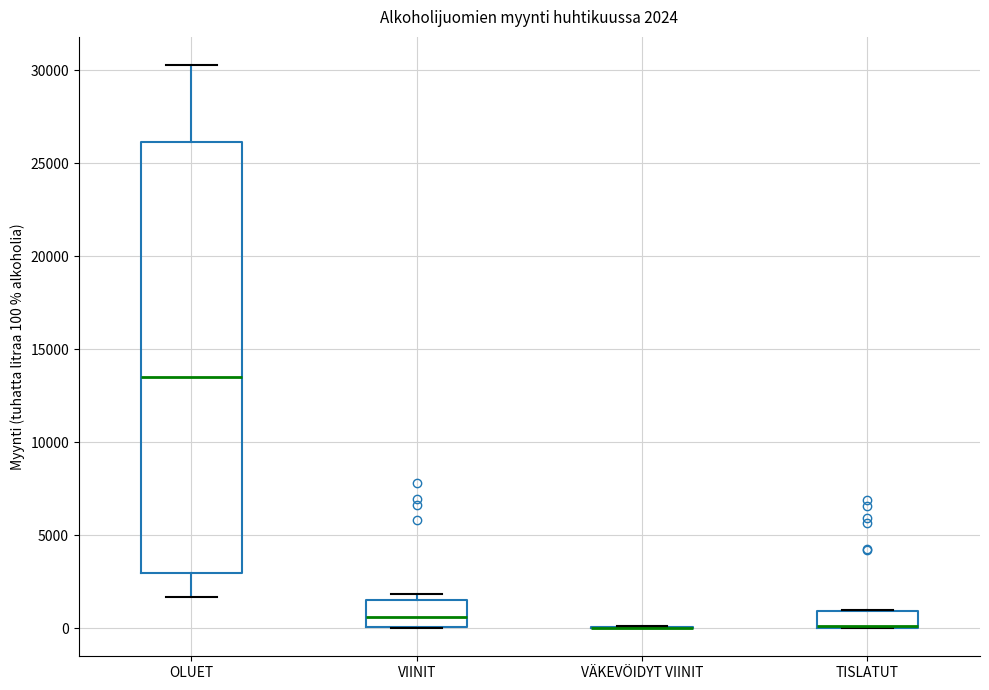

Comparing the boxes themselves (not the whiskers), which one is the tallest?

OLUET